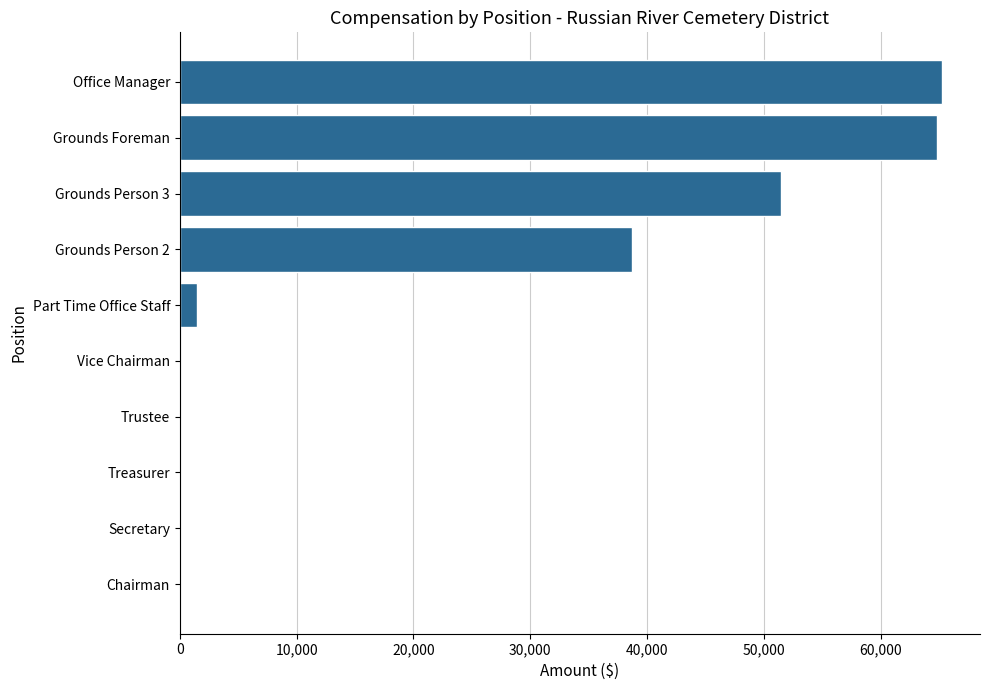

The value at Chairman is 0. True or false?

True